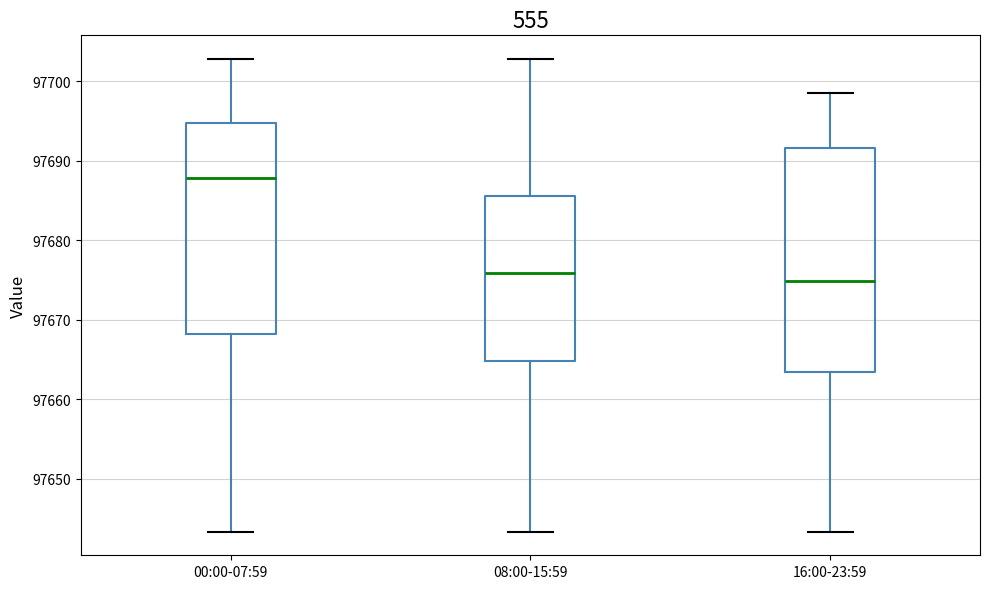

Where does the lower whisker of the box for 16:00-23:59 end on the y-axis? The values are not printed on the chart, so give them approximately, as read against the axis.

97643